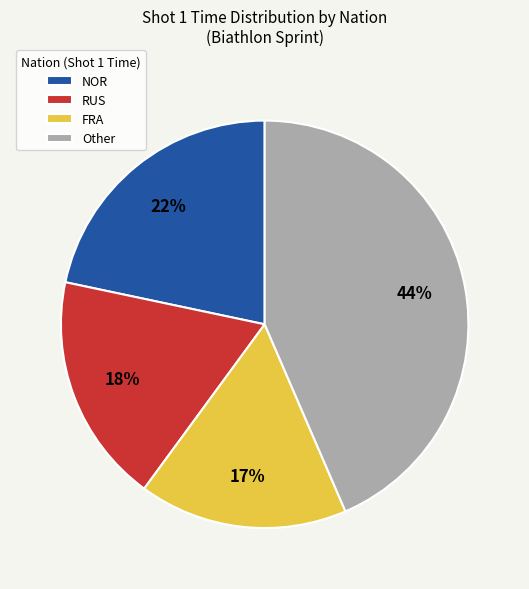

True or false: NOR accounts for 13% of the total.

False